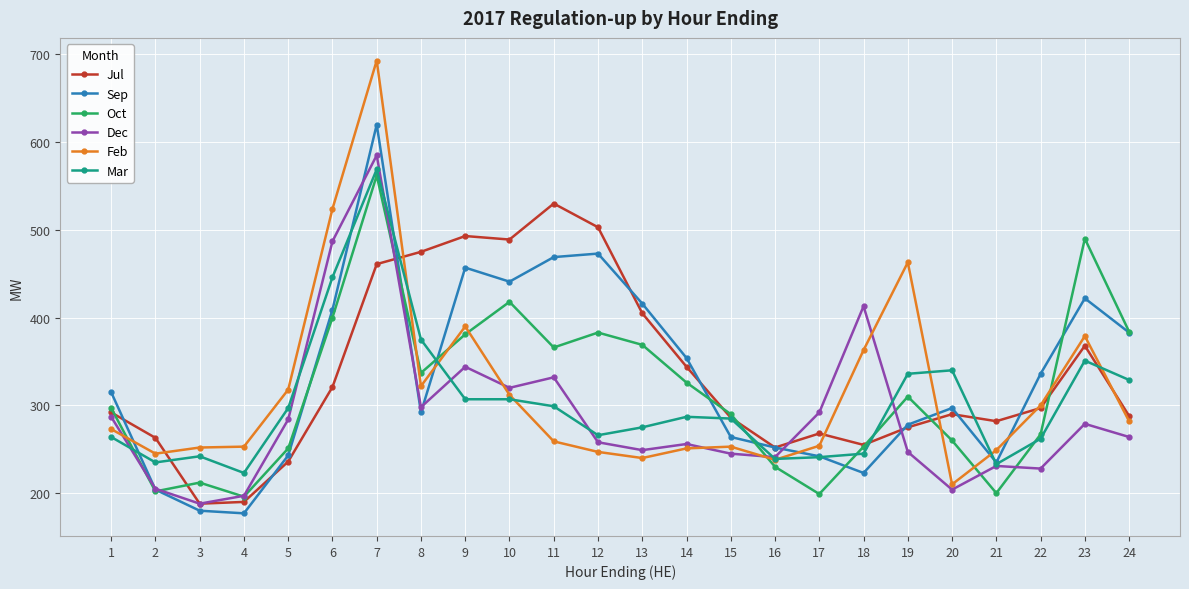

What is the difference between the highest and lowest values at 7?

232